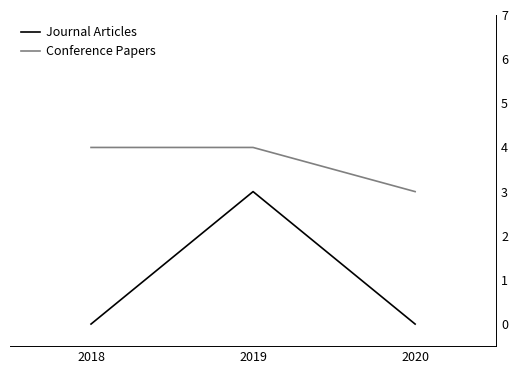

Reading left to right, list all the values displayed in this chart.

Journal Articles: 0	3	0
Conference Papers: 4	4	3